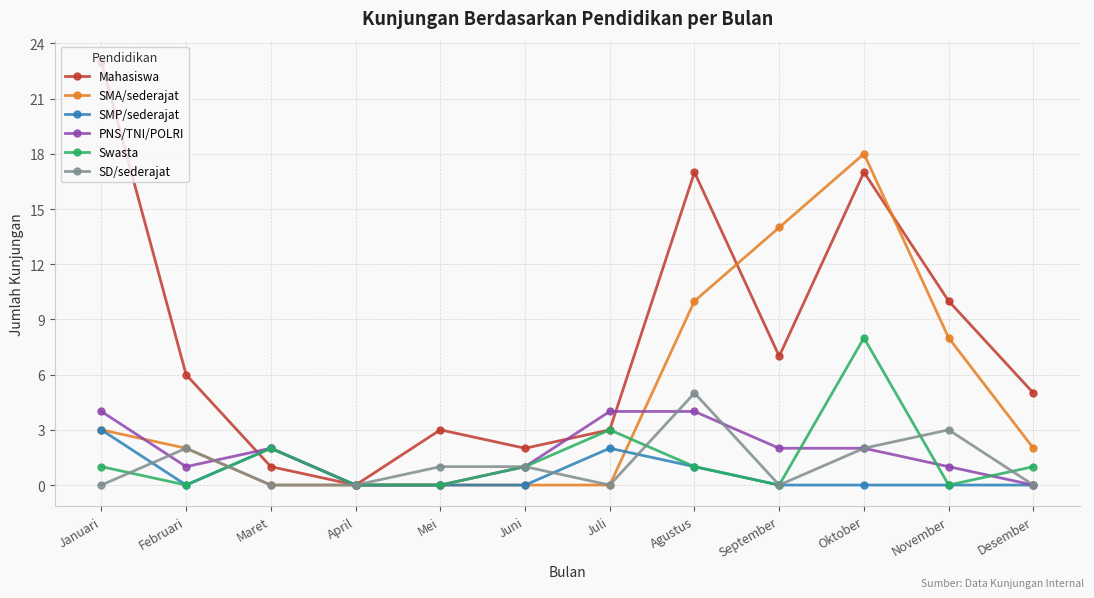

Reading left to right, transcribe all the data shown in this chart.

Mahasiswa: Januari=23	Februari=6	Maret=1	April=0	Mei=3	Juni=2	Juli=3	Agustus=17	September=7	Oktober=17	November=10	Desember=5
SMA/sederajat: Januari=3	Februari=2	Maret=0	April=0	Mei=0	Juni=0	Juli=0	Agustus=10	September=14	Oktober=18	November=8	Desember=2
SMP/sederajat: Januari=3	Februari=0	Maret=2	April=0	Mei=0	Juni=0	Juli=2	Agustus=1	September=0	Oktober=0	November=0	Desember=0
PNS/TNI/POLRI: Januari=4	Februari=1	Maret=2	April=0	Mei=0	Juni=1	Juli=4	Agustus=4	September=2	Oktober=2	November=1	Desember=0
Swasta: Januari=1	Februari=0	Maret=2	April=0	Mei=0	Juni=1	Juli=3	Agustus=1	September=0	Oktober=8	November=0	Desember=1
SD/sederajat: Januari=0	Februari=2	Maret=0	April=0	Mei=1	Juni=1	Juli=0	Agustus=5	September=0	Oktober=2	November=3	Desember=0